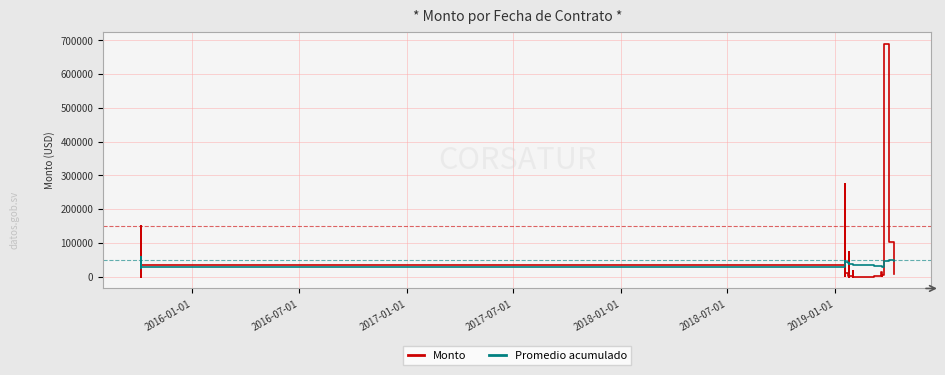

The value of Monto at 2018-07-01 is 28411.6. True or false?

True